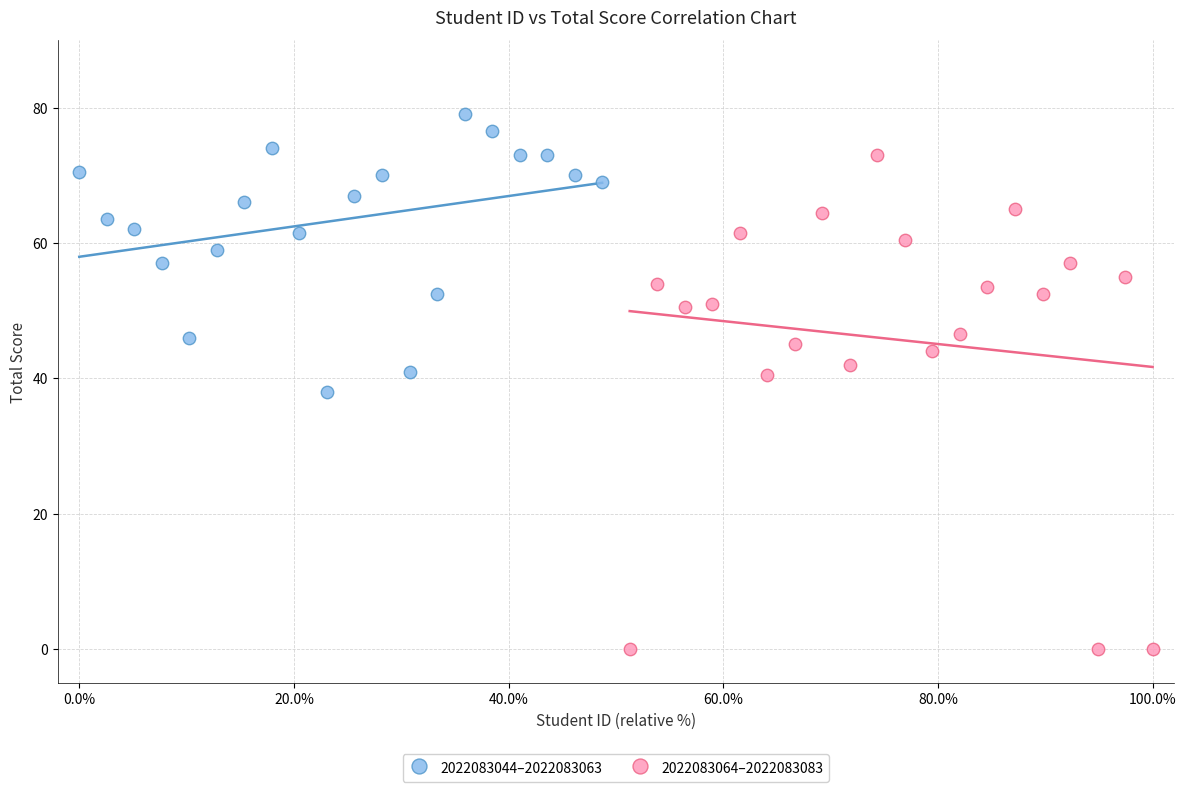

What are all the series names shown in the legend?

2022083044–2022083063, 2022083064–2022083083